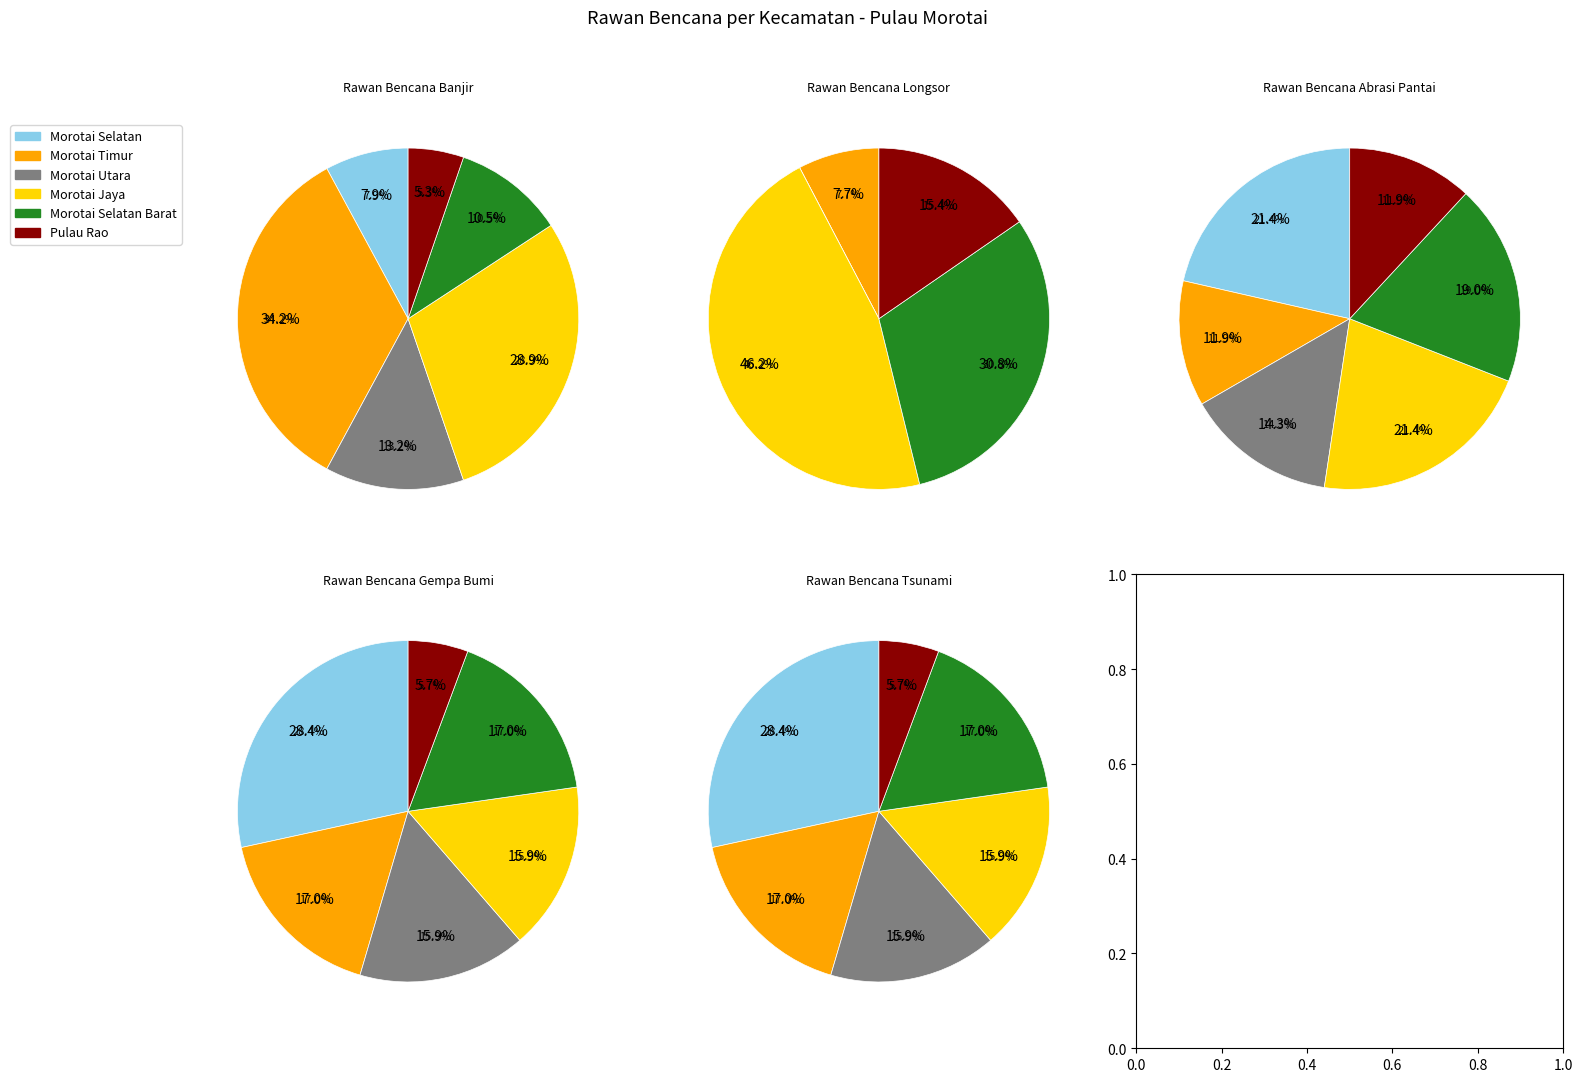

Rank the categories by Rawan Bencana Tsunami value from highest to lowest.

Morotai Selatan, Morotai Timur, Morotai Selatan Barat, Morotai Utara, Morotai Jaya, Pulau Rao